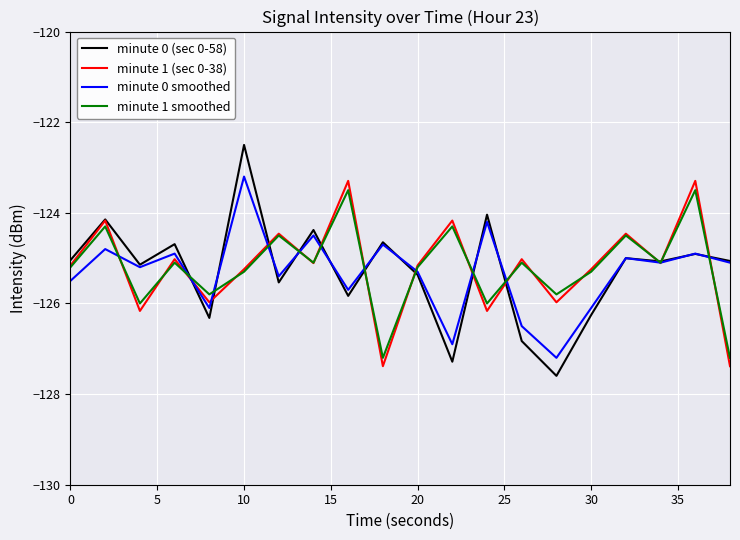

What is the lowest value of the minute 0 smoothed series?

-127.2